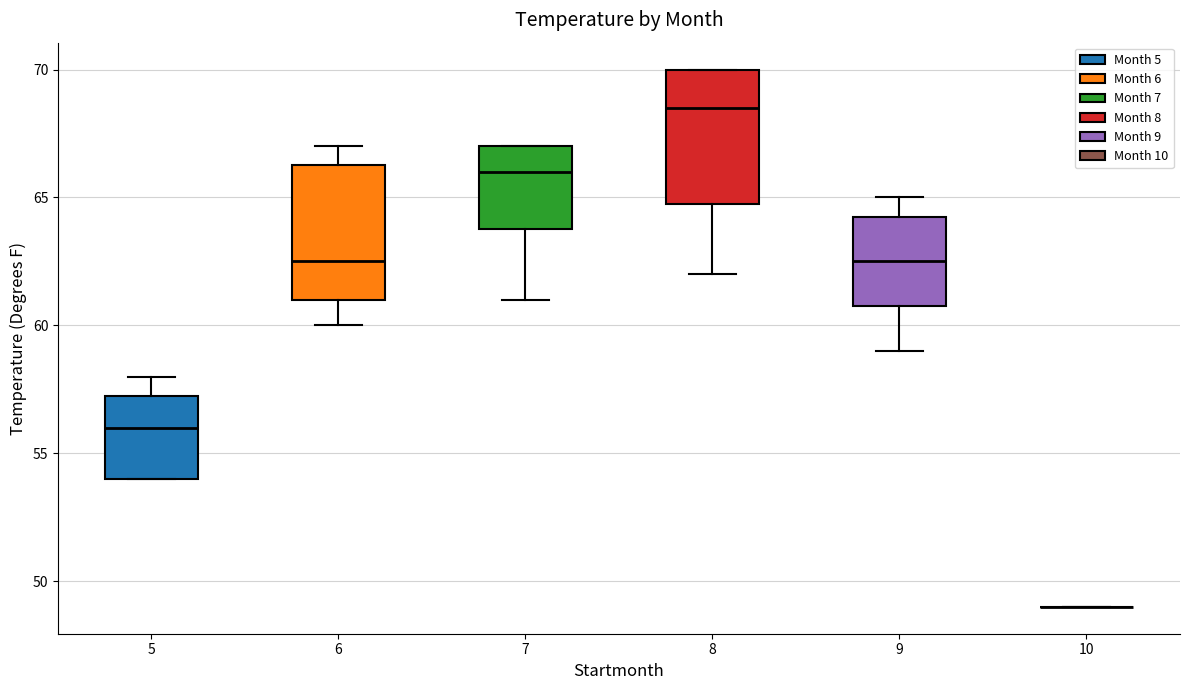

Where is the lower edge of the box at x = 7 on the y-axis? The values are not printed on the chart, so give them approximately, as read against the axis.

64.0